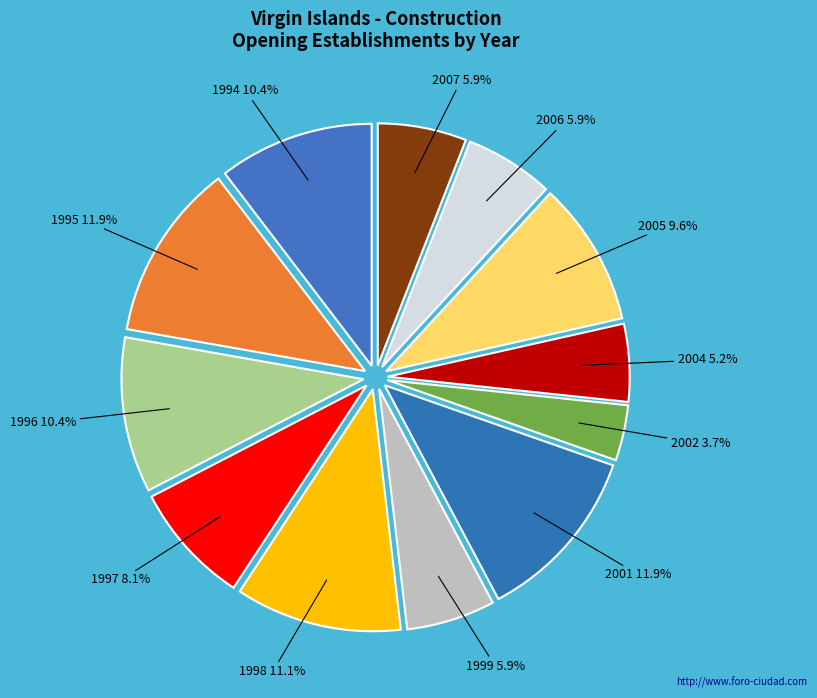

Which slice is the smallest?

2002